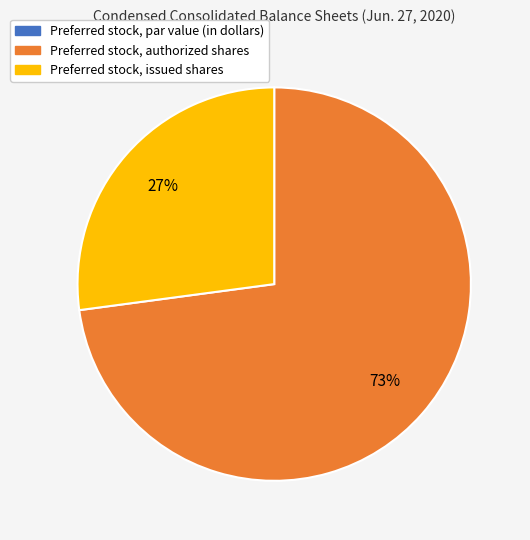

To the nearest percent, what is the difference between the largest and smallest slice percentages?

73%